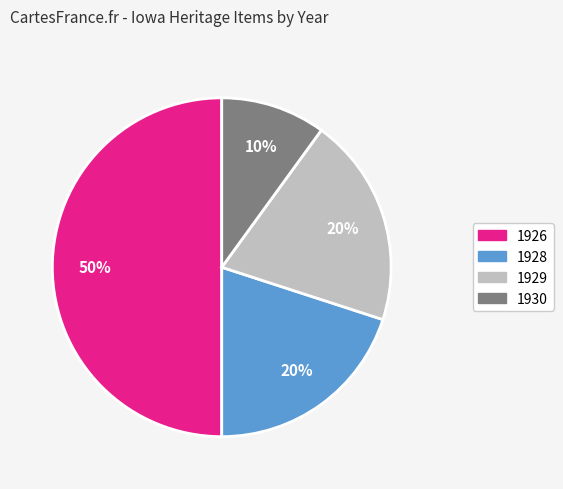

Count the number of slices in the pie.

4